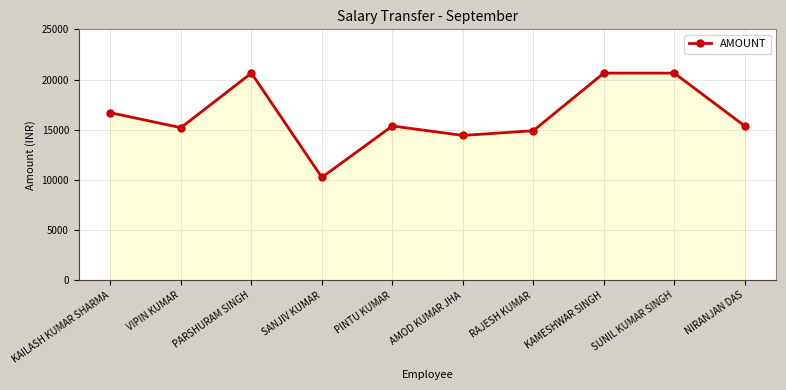

How many lines are shown in the chart?

1